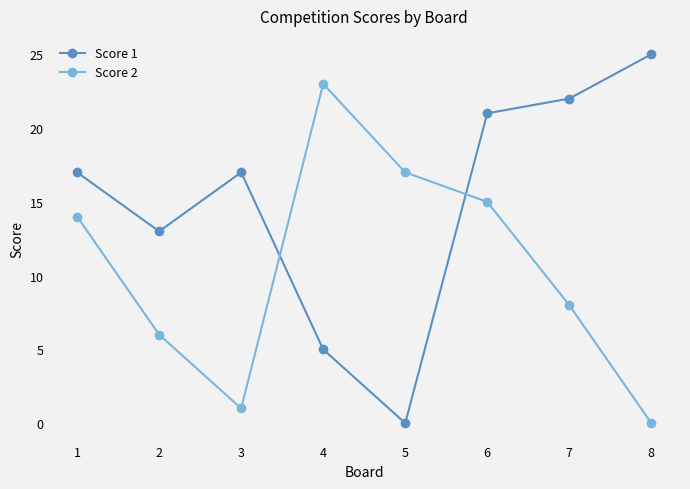

What is the total value across all series at 7?

30